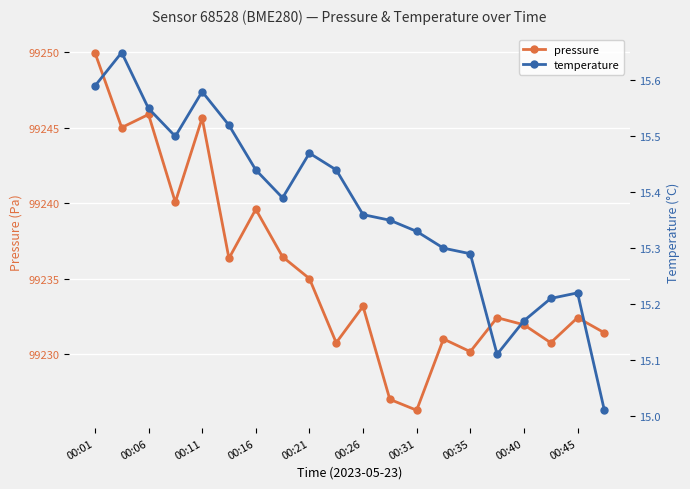

At which category does pressure reach its first local peak?

00:06